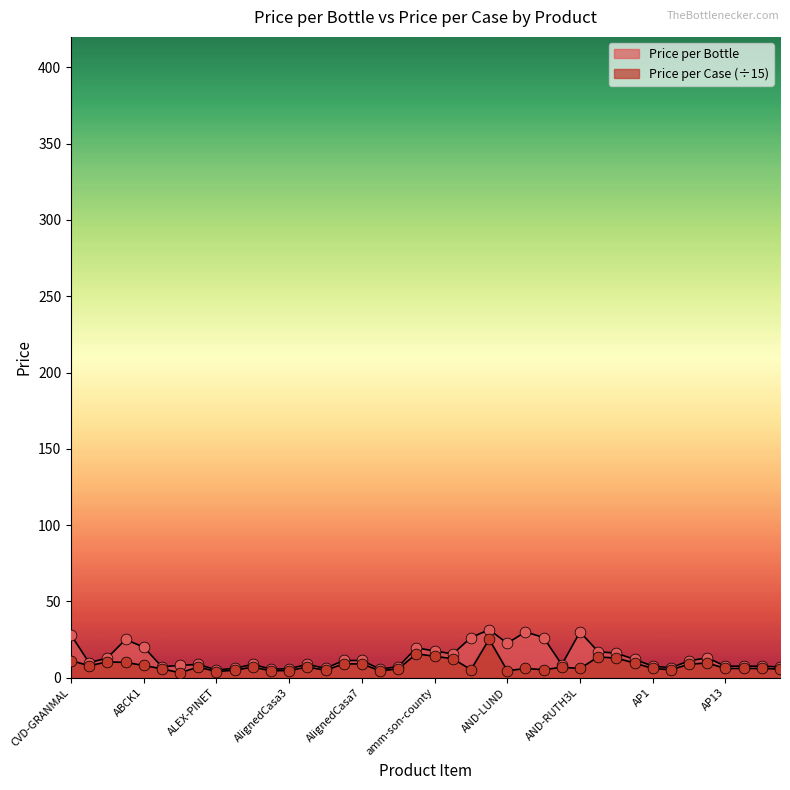

What are all the series names shown in the legend?

Price per Bottle, Price per Case